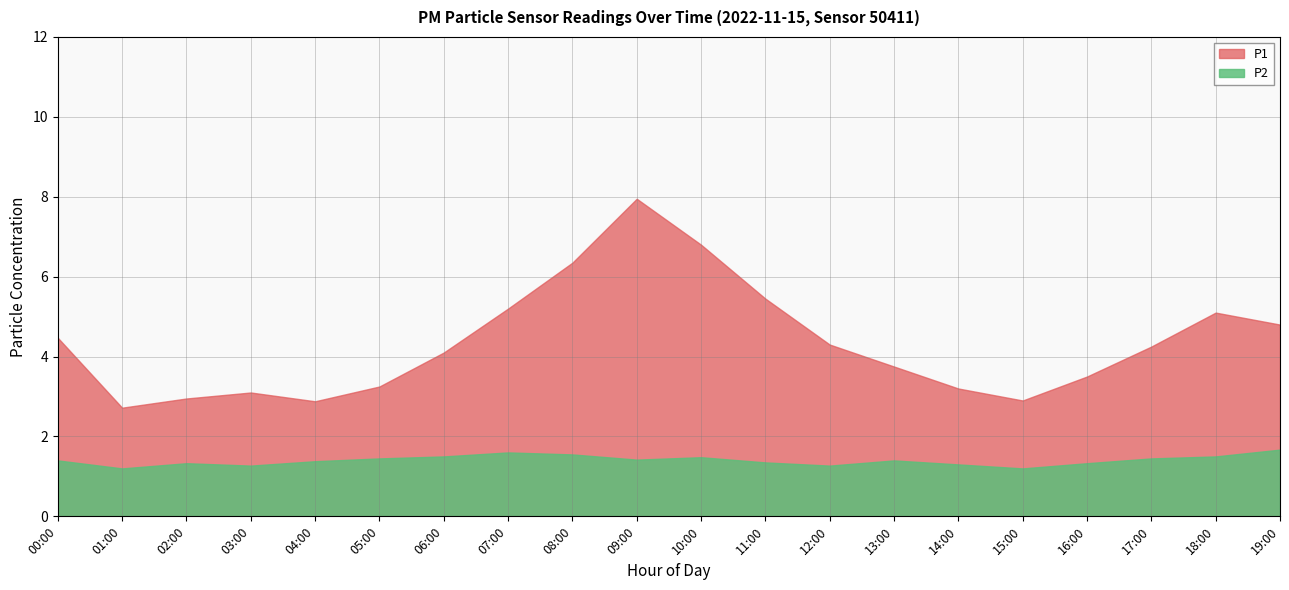

In P2, how many points are higher than both neighbors (excluding endpoints)?

4